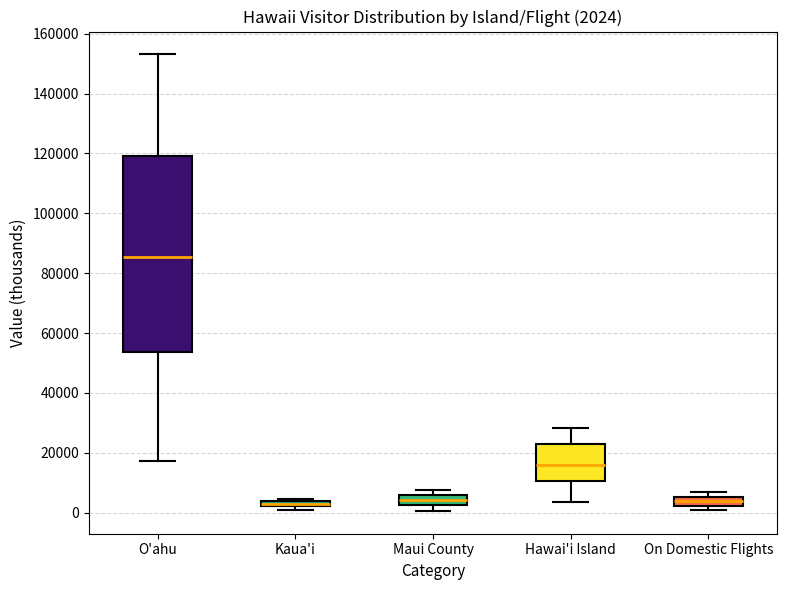

Comparing the boxes themselves (not the whiskers), which one is the tallest?

O'ahu